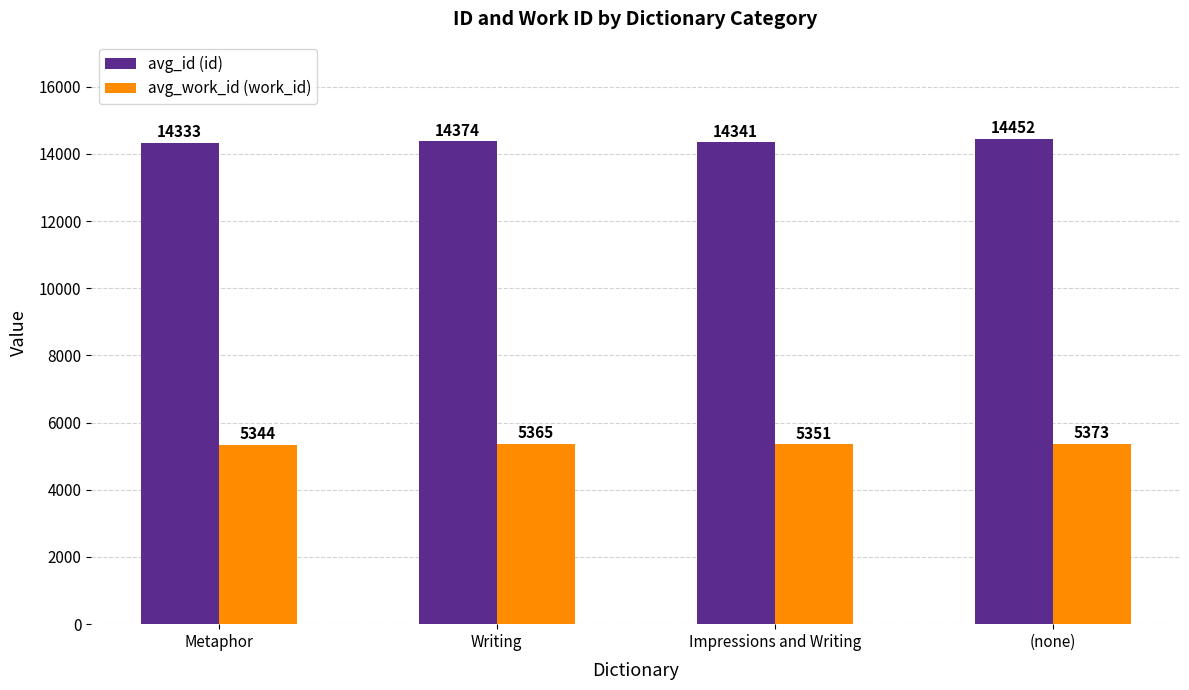

What is the sum of the avg_id (id) values at Metaphor and Impressions and Writing?

28674